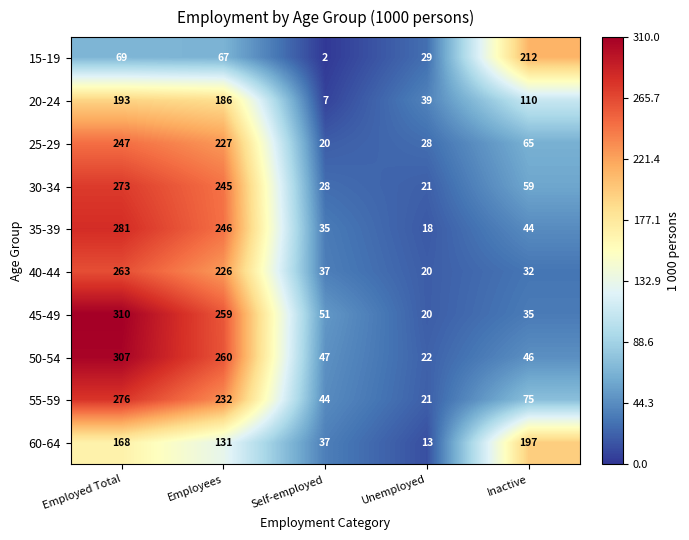

Which category has the highest value across all series?

Employed Total